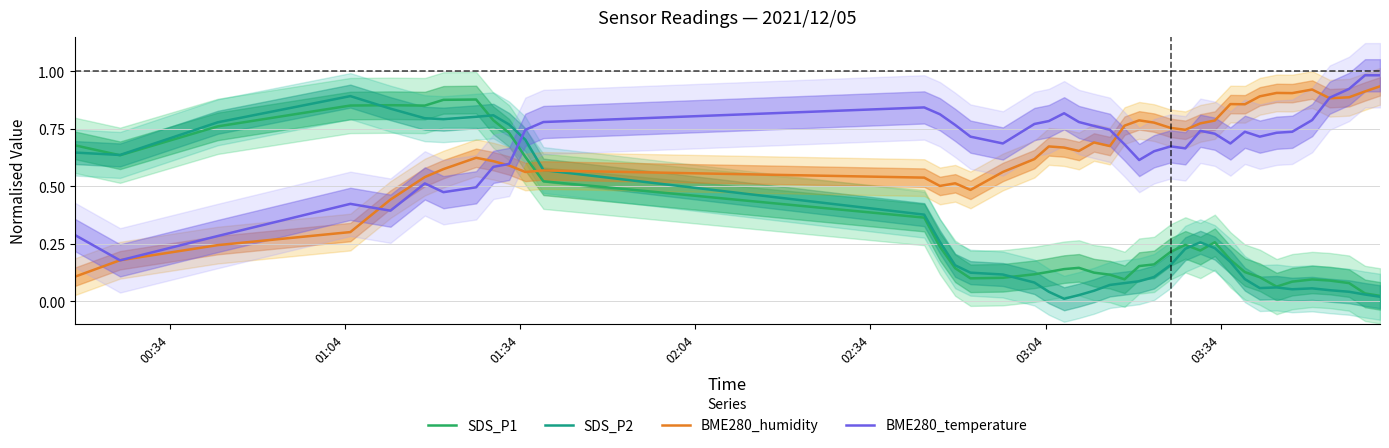

How many times do BME280_temperature and SDS_P2 cross each other?

1